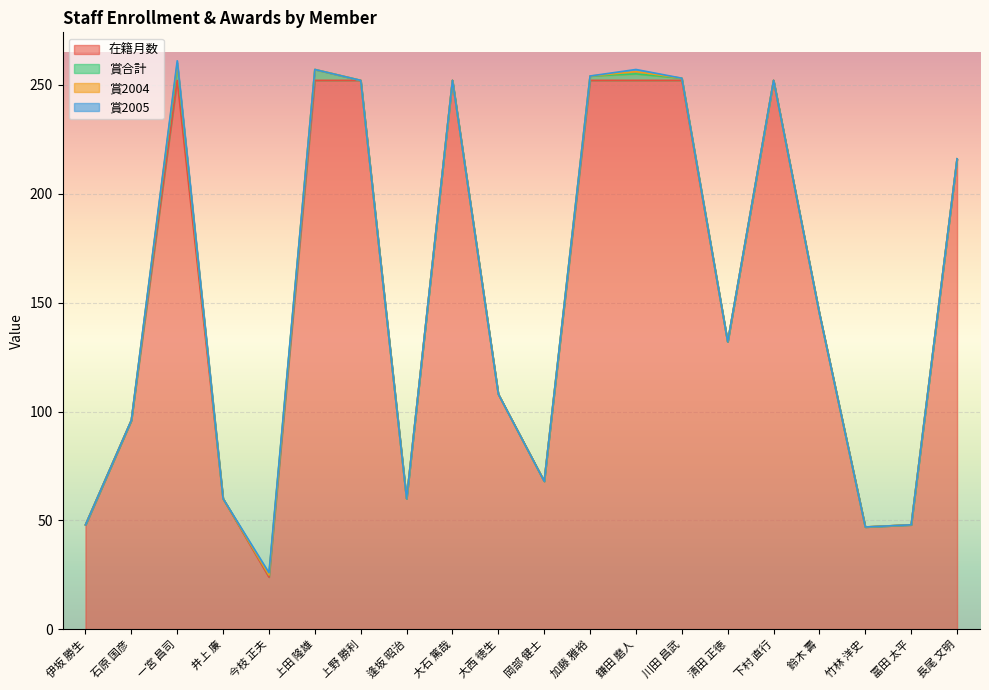

Count the number of data series in this chart.

4